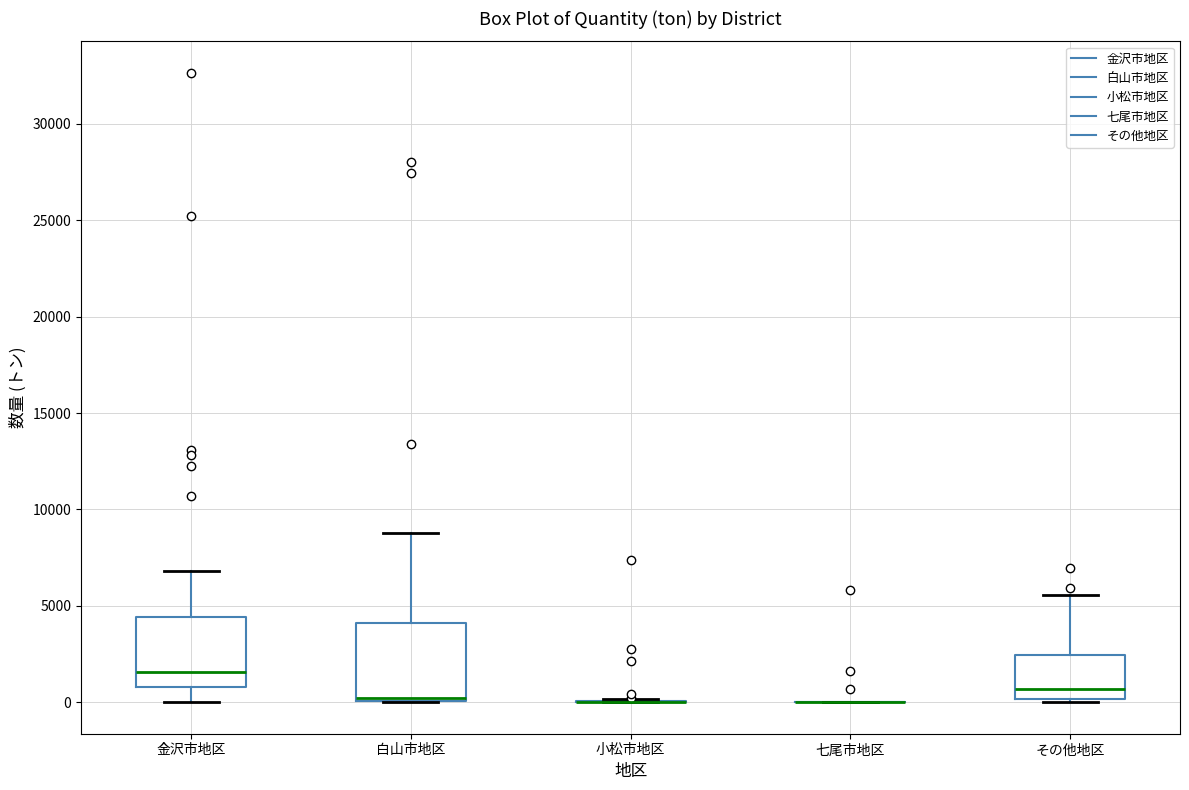

Where does the lower whisker of the box for 金沢市地区 end on the y-axis? The values are not printed on the chart, so give them approximately, as read against the axis.

0